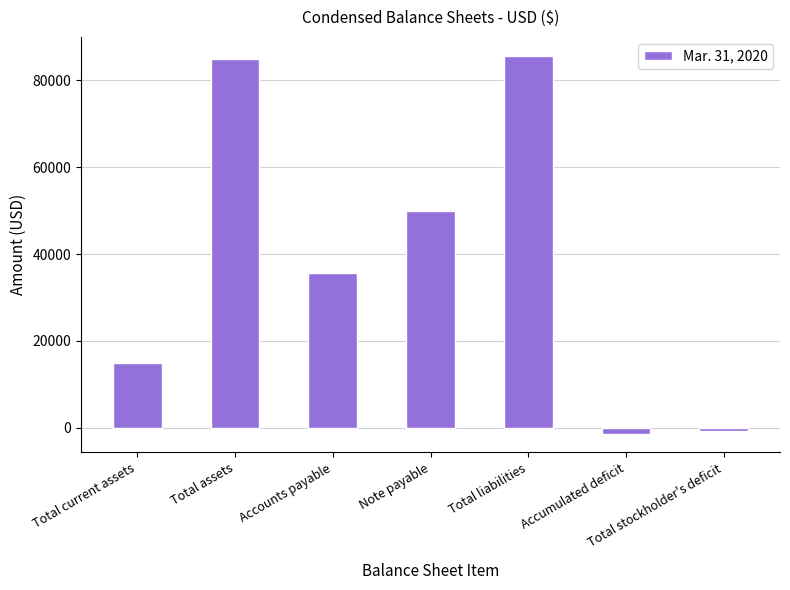

What is the greatest value displayed?

85626